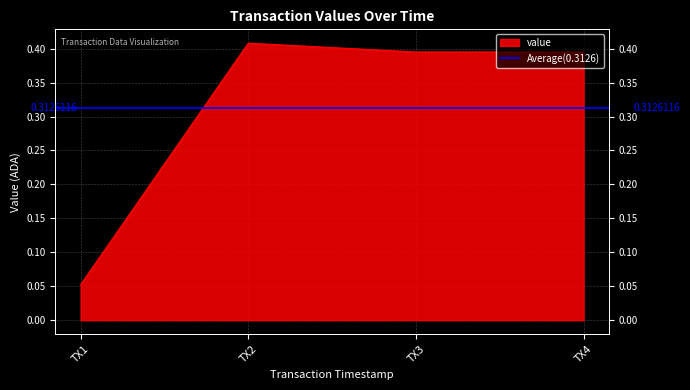

The chart shows a value of 0.6 at TX3. True or false?

False